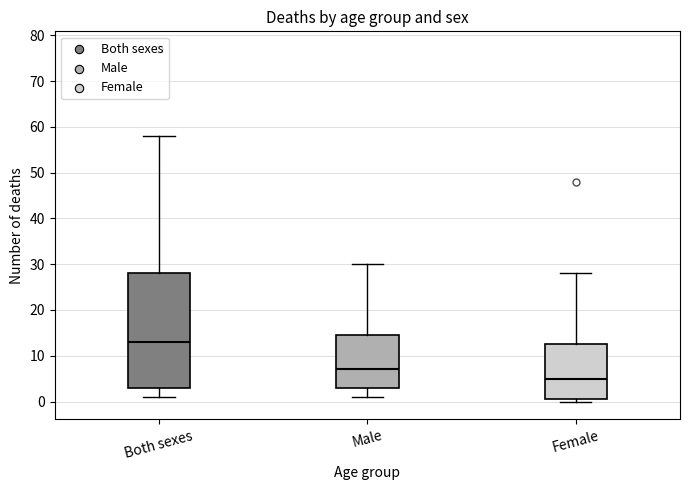

Reading left to right, read every box against the y-axis: the position of its median line, the range the box covers, and the ends of its whiskers. The values are not printed on the chart, so give them approximately, as read against the axis.

Both sexes: median 13, box 3 to 28, whiskers 1 to 58
Male: median 7, box 3 to 15, whiskers 1 to 30
Female: median 5, box 1 to 13, whiskers 0 to 28